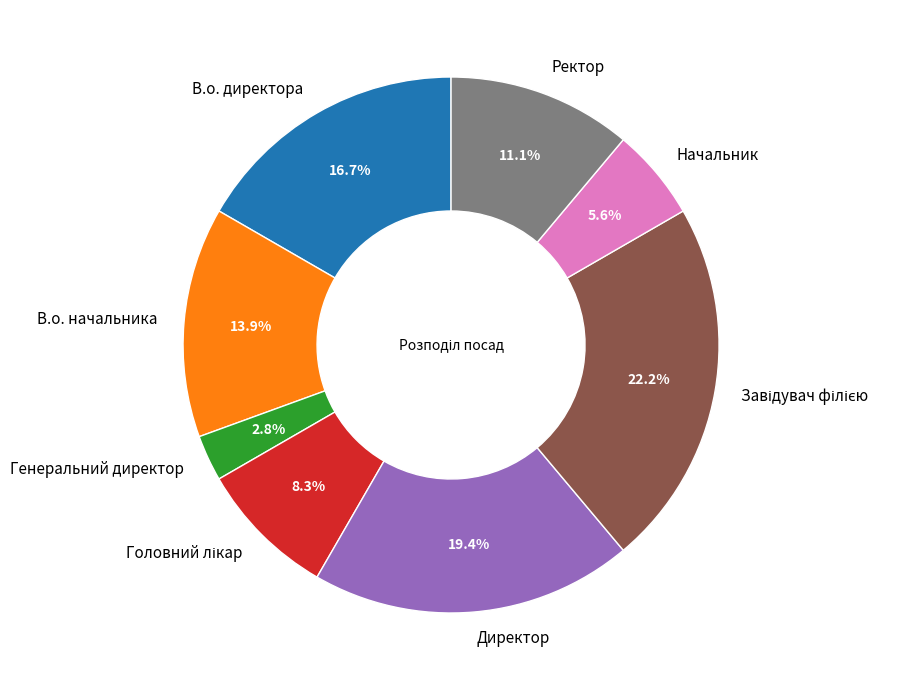

Between В.о. начальника and Генеральний директор, which is larger?

В.о. начальника